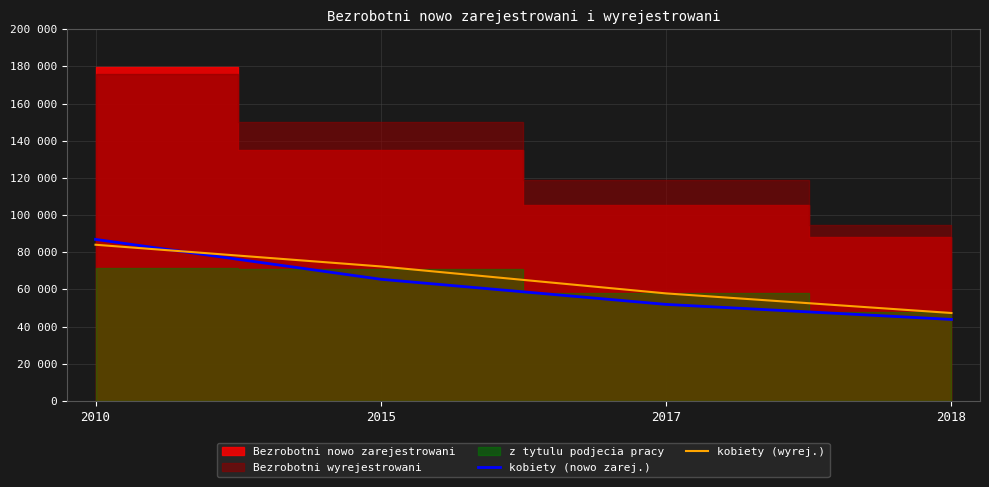

What is the difference between the second highest and second lowest values in the kobiety (nowo zarej.) series?

13531